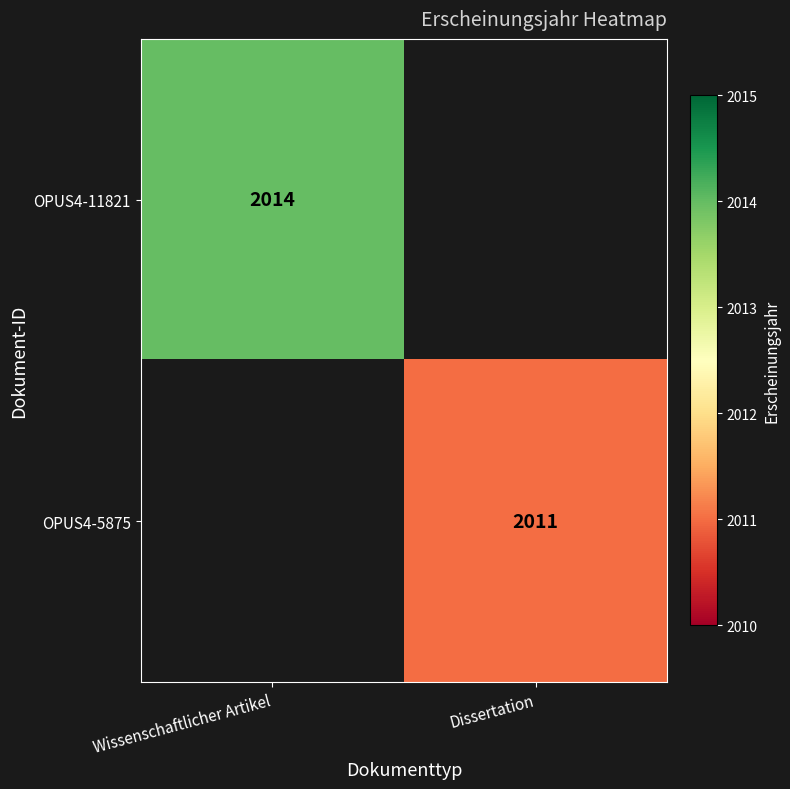

The value of OPUS4-5875 at Dissertation is 2011. True or false?

True